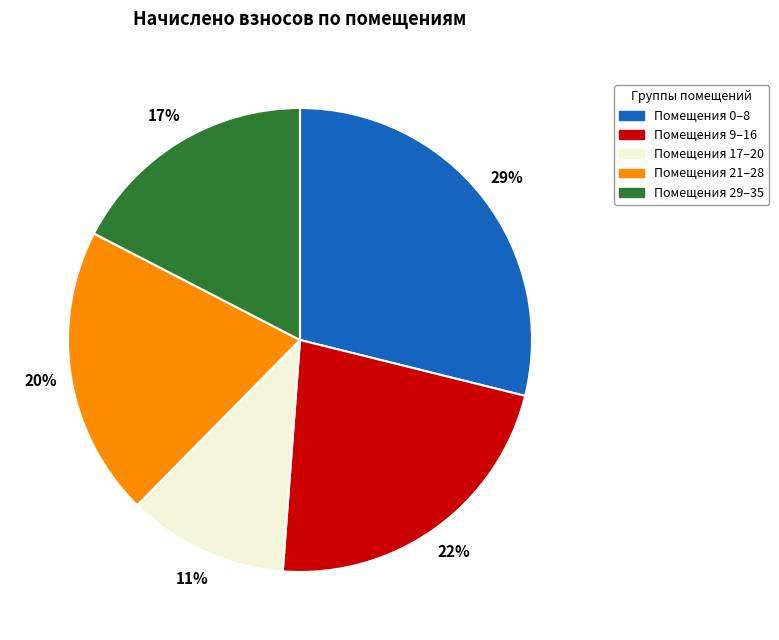

Is there a majority slice in this chart?

No